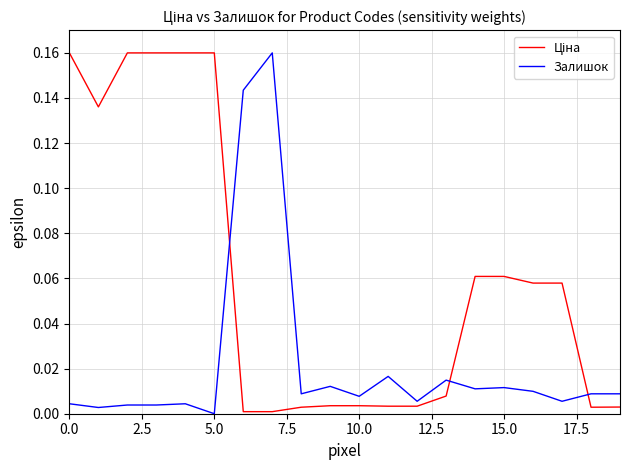

Does the chart have visible grid lines?

Yes